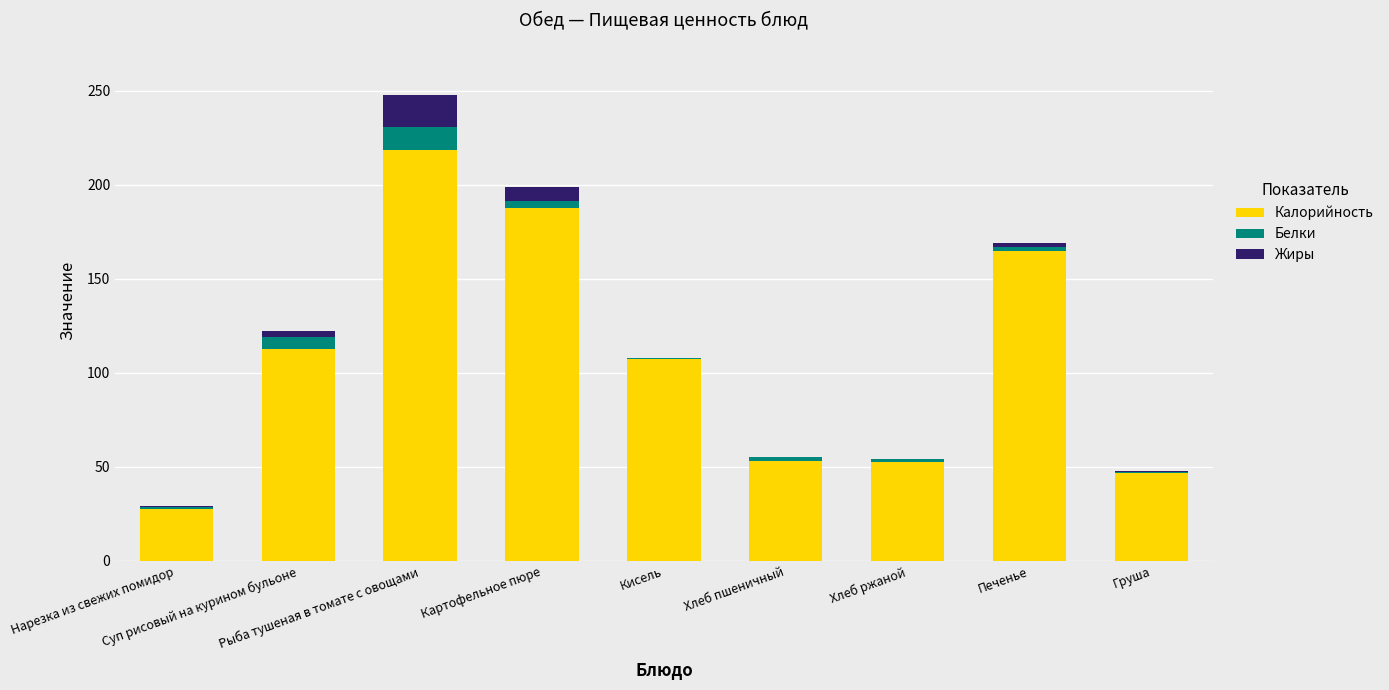

What are all the series names shown in the legend?

Калорийность, Белки, Жиры